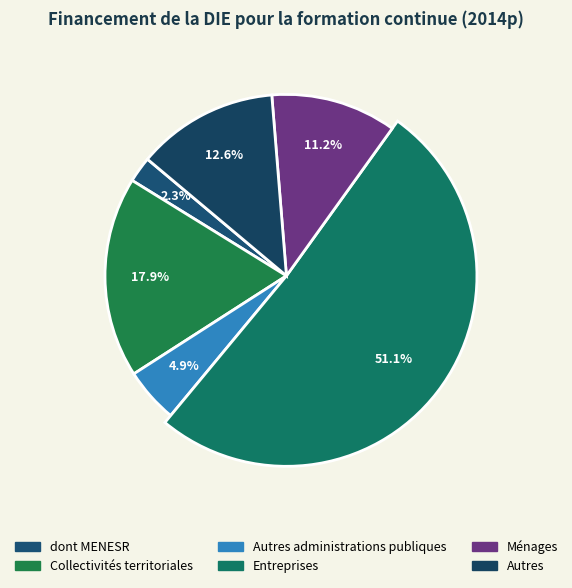

Is Autres the majority of the pie?

No